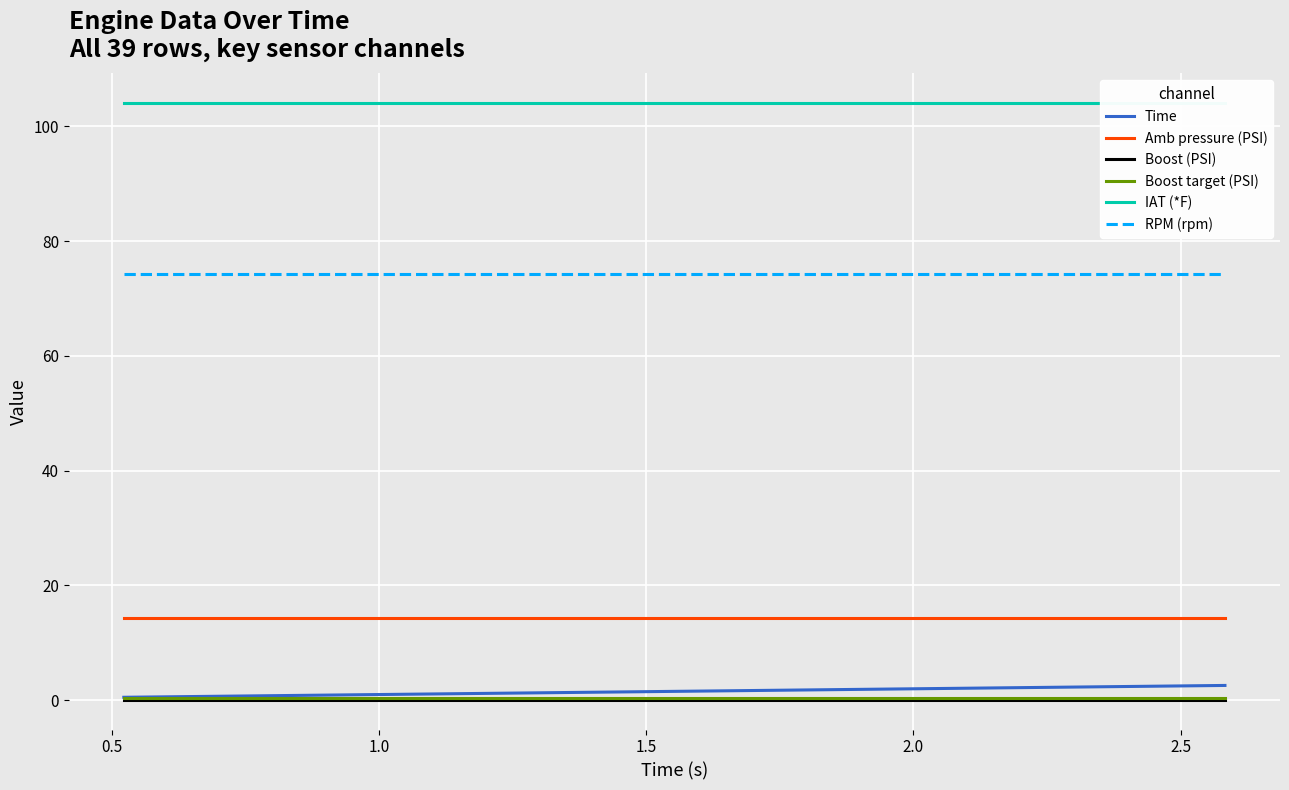

Reading left to right, transcribe all the data shown in this chart.

Time: 0.5	0.6	0.7	0.8	1.0	1.1	1.2	1.3	1.4	1.5	1.6	1.7	1.8	1.9	2.0	2.2	2.3	2.4	2.5	2.6
Amb pressure (PSI): 14.3	14.3	14.3	14.3	14.3	14.3	14.3	14.3	14.3	14.3	14.3	14.3	14.3	14.3	14.3	14.3	14.3	14.3	14.3	14.3
Boost (PSI): 0.1	0.1	0.1	0.1	0.1	0.1	0.1	0.1	0.1	0.1	0.1	0.1	0.1	0.1	0.1	0.1	0.1	0.1	0.1	0.1
Boost target (PSI): 0.4	0.4	0.4	0.4	0.4	0.4	0.4	0.4	0.4	0.4	0.4	0.4	0.4	0.4	0.4	0.4	0.4	0.4	0.4	0.4
IAT (*F): 104.0	104.0	104.0	104.0	104.0	104.0	104.0	104.0	104.0	104.0	104.0	104.0	104.0	104.0	104.0	104.0	104.0	104.0	104.0	104.0
RPM (rpm): 74.3	74.3	74.3	74.3	74.3	74.3	74.3	74.3	74.3	74.3	74.3	74.3	74.3	74.3	74.3	74.3	74.3	74.3	74.3	74.3